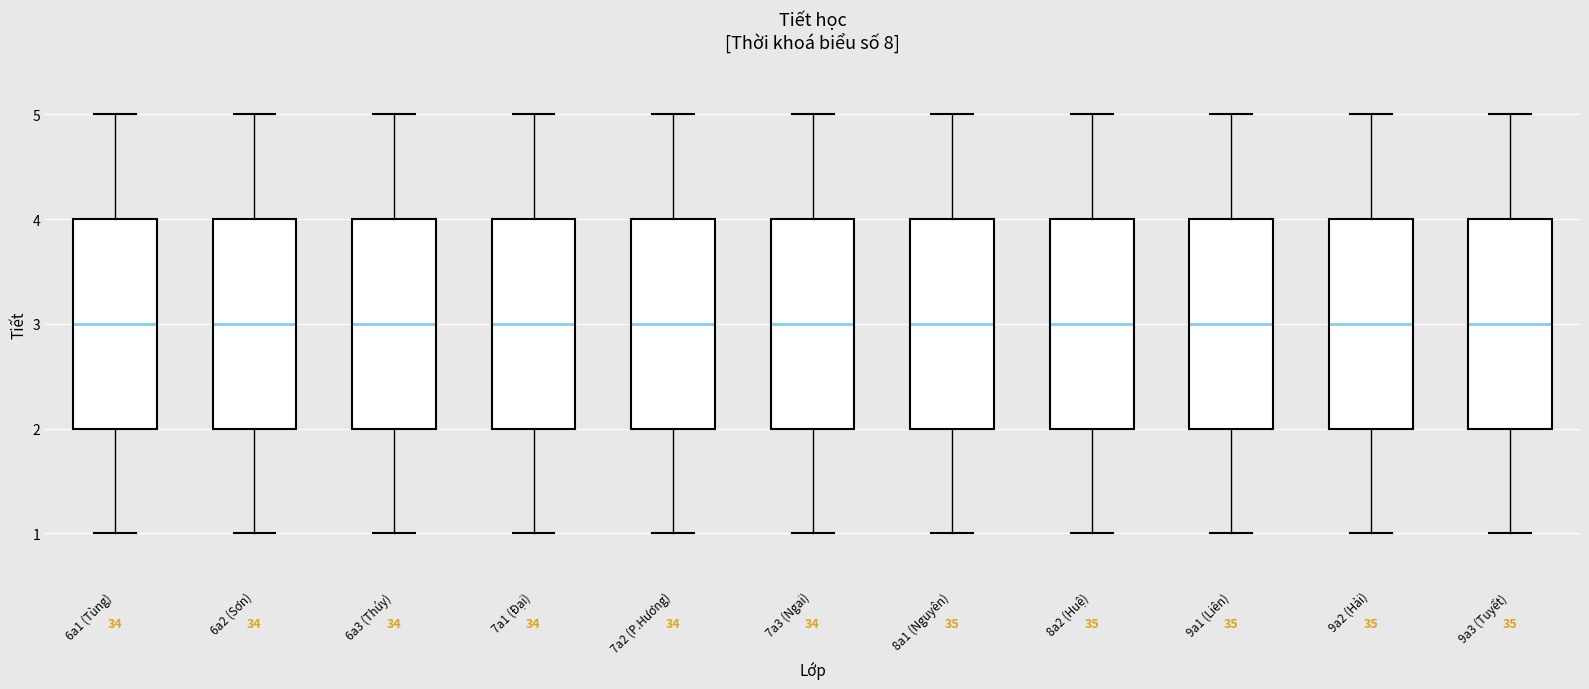

Reading left to right, transcribe this box plot: for each box, give where its median line is, the range the box spans, and where its two whiskers end, as read against the y-axis. The values are not printed on the chart, so give them approximately, as read against the axis.

6a1 (Tùng): median 3, box 2 to 4, whiskers 1 to 5
6a2 (Sơn): median 3, box 2 to 4, whiskers 1 to 5
6a3 (Thúy): median 3, box 2 to 4, whiskers 1 to 5
7a1 (Đại): median 3, box 2 to 4, whiskers 1 to 5
7a2 (P.Hương): median 3, box 2 to 4, whiskers 1 to 5
7a3 (Ngai): median 3, box 2 to 4, whiskers 1 to 5
8a1 (Nguyên): median 3, box 2 to 4, whiskers 1 to 5
8a2 (Huệ): median 3, box 2 to 4, whiskers 1 to 5
9a1 (Liên): median 3, box 2 to 4, whiskers 1 to 5
9a2 (Hải): median 3, box 2 to 4, whiskers 1 to 5
9a3 (Tuyết): median 3, box 2 to 4, whiskers 1 to 5